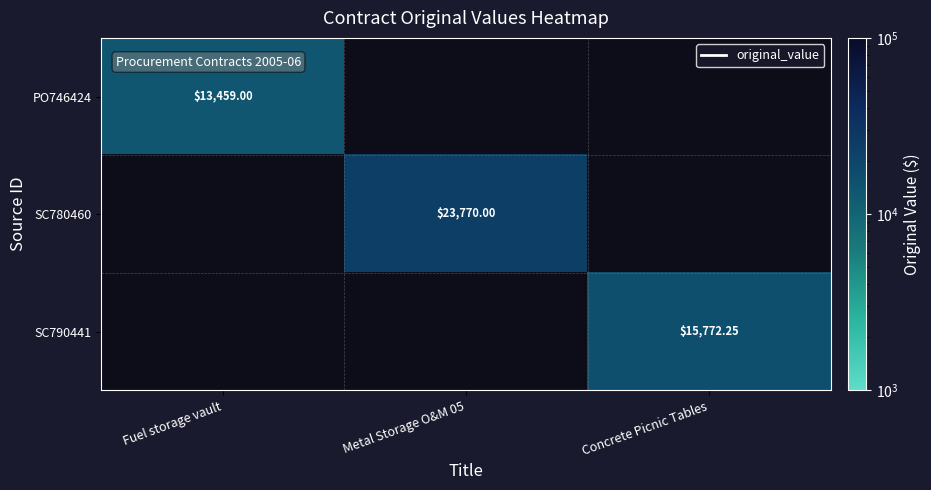

How many distinct data groups are displayed?

3